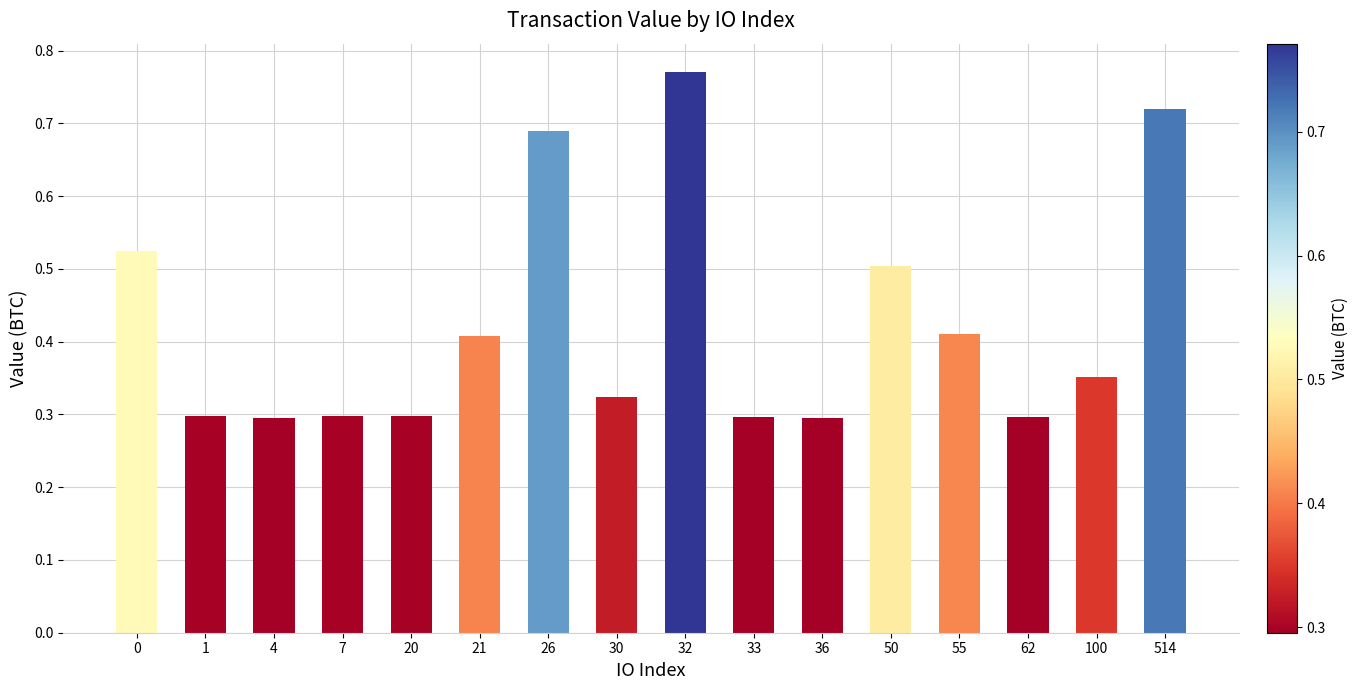

Count the values in the range 0 to 1.

16